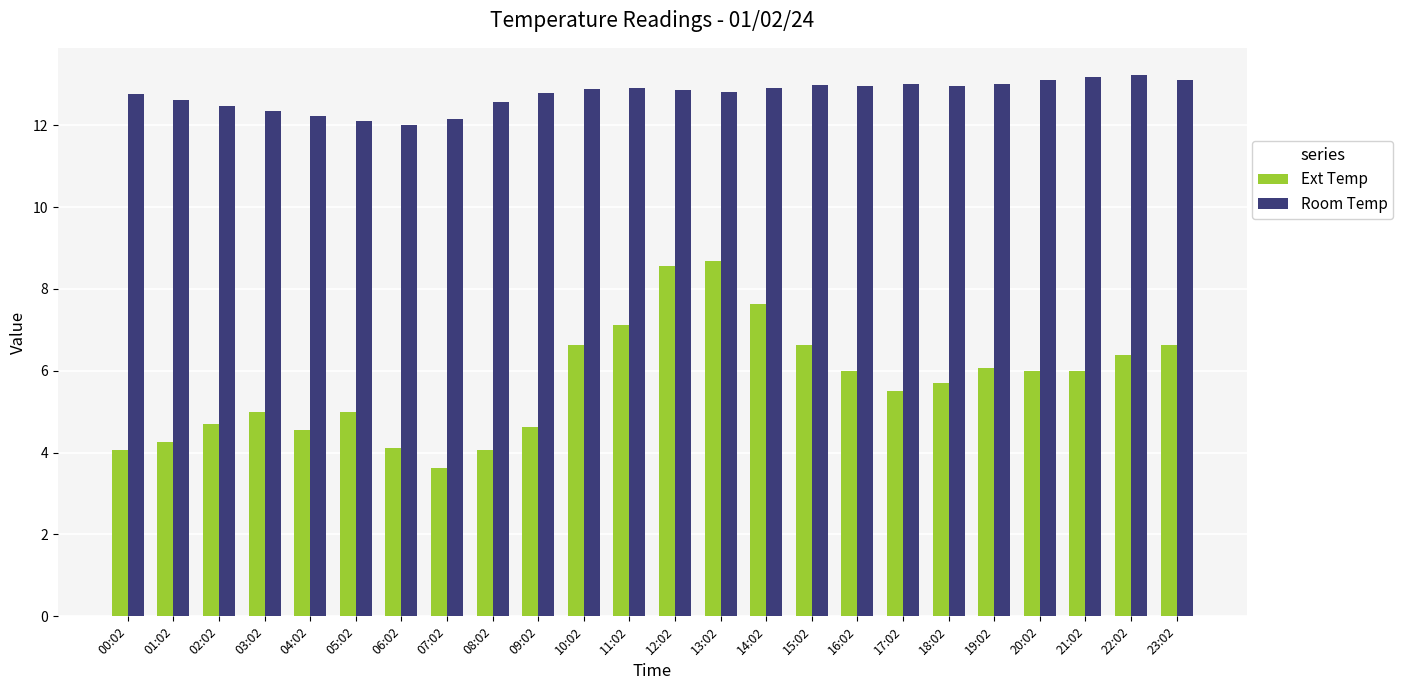

What is the highest value of the Room Temp series?

13.2